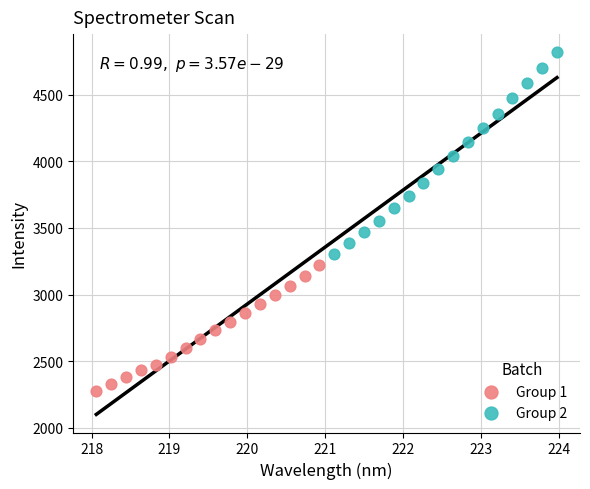

Which series reaches the minimum Y coordinate?

Group 1